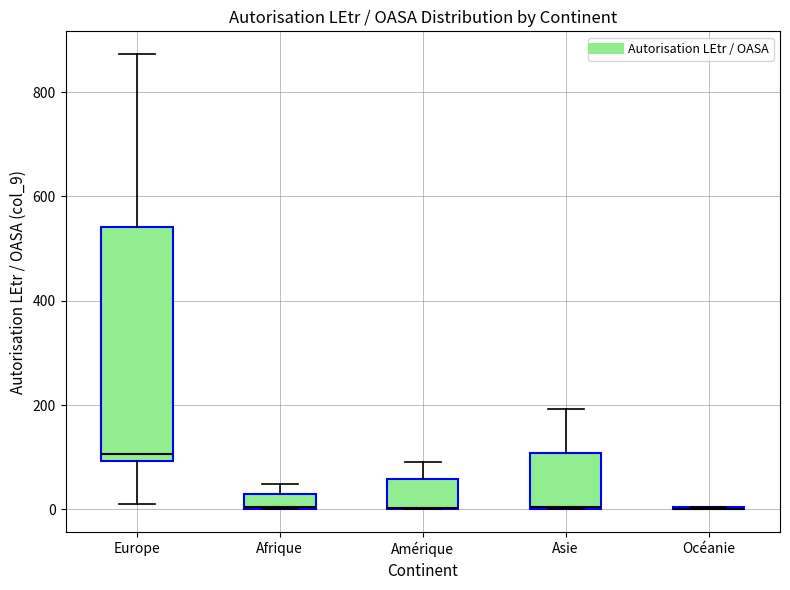

Where does the upper whisker of the box for Asie end on the y-axis? The values are not printed on the chart, so give them approximately, as read against the axis.

200